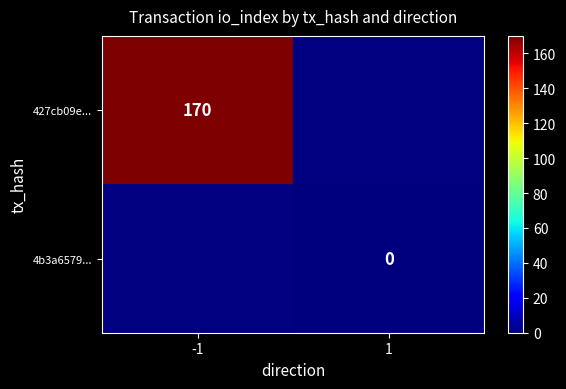

Is it true that 427cb09e... equals 288 at -1?

False